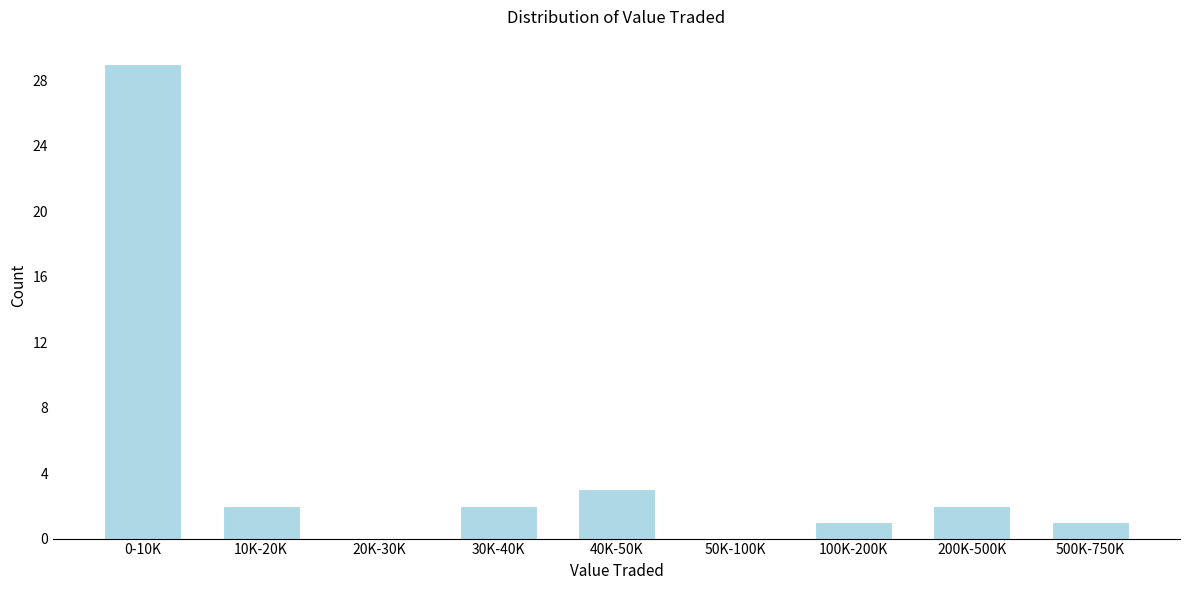

Reading left to right, what are all the values shown in this chart?

0-10K=29	10K-20K=2	20K-30K=0	30K-40K=2	40K-50K=3	50K-100K=0	100K-200K=1	200K-500K=2	500K-750K=1